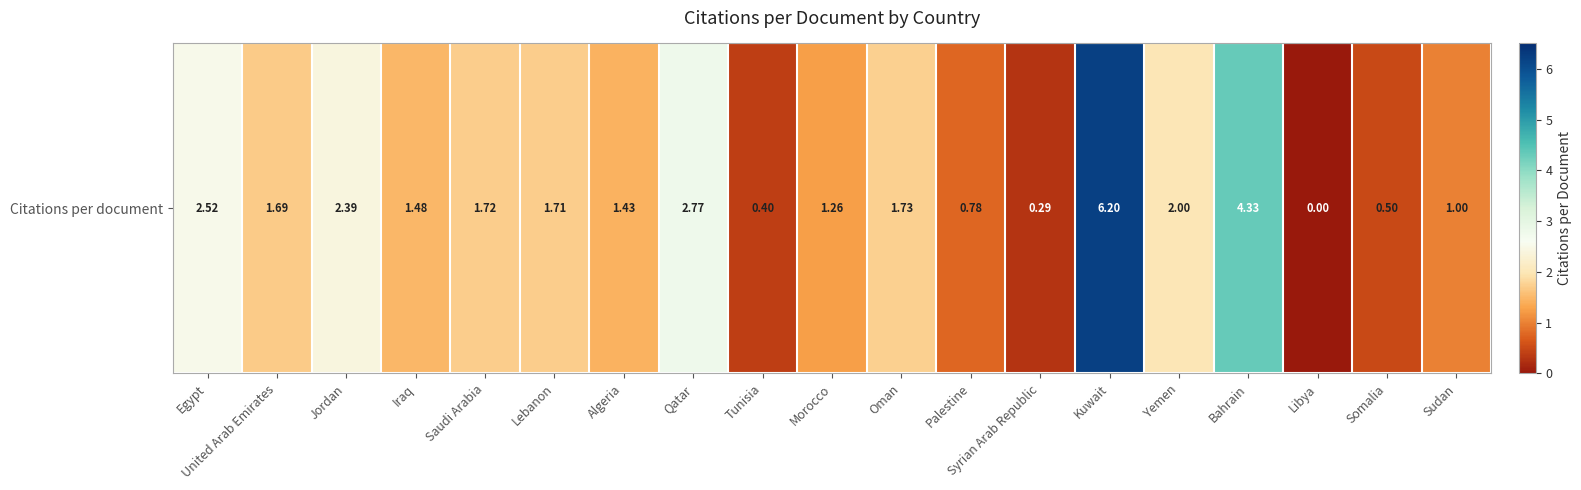

The value at Palestine is 1.2. True or false?

False